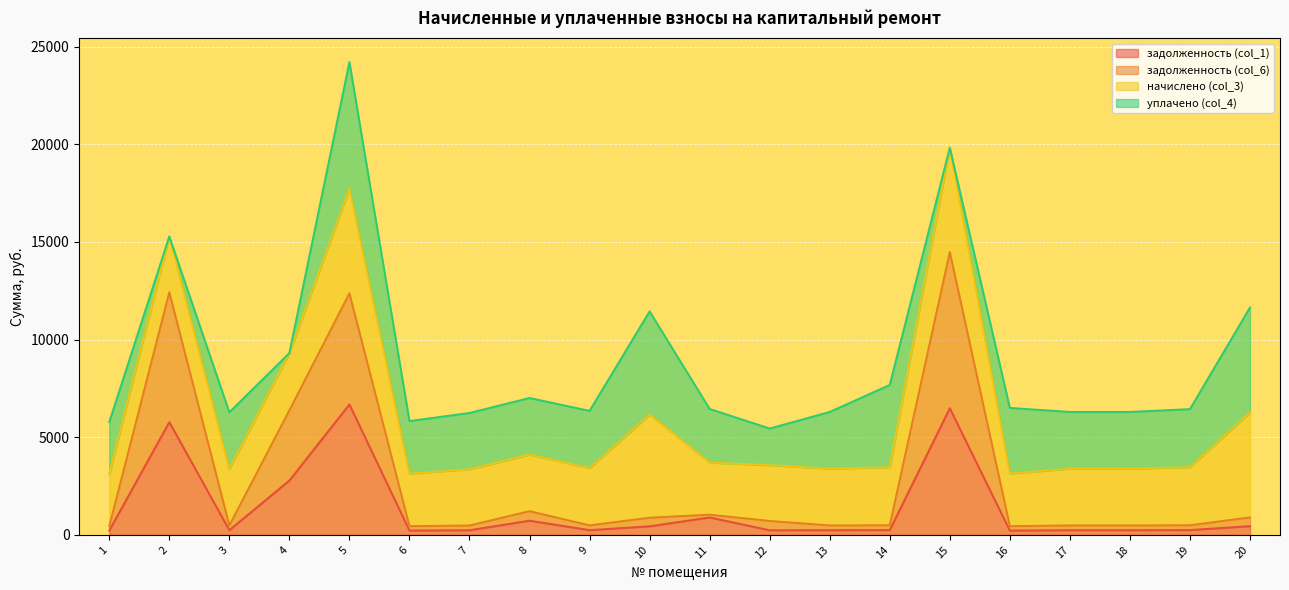

At which label is задолженность (col_6) closest to 7465?

4